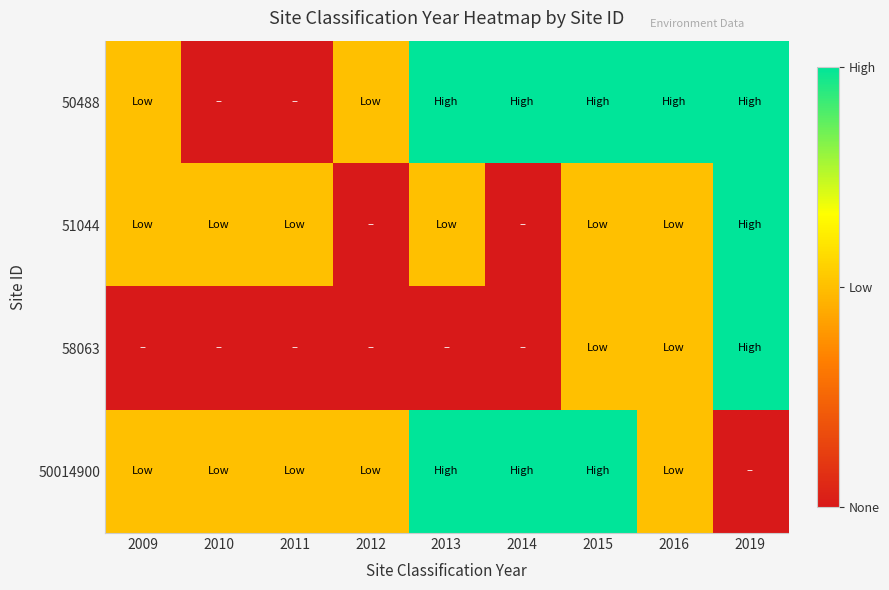

Reading left to right, extract all data points from this chart.

50488: 2009=1	2010=0	2011=0	2012=1	2013=2	2014=2	2015=2	2016=2	2019=2
51044: 2009=1	2010=1	2011=1	2012=0	2013=1	2014=0	2015=1	2016=1	2019=2
58063: 2009=0	2010=0	2011=0	2012=0	2013=0	2014=0	2015=1	2016=1	2019=2
50014900: 2009=1	2010=1	2011=1	2012=1	2013=2	2014=2	2015=2	2016=1	2019=0